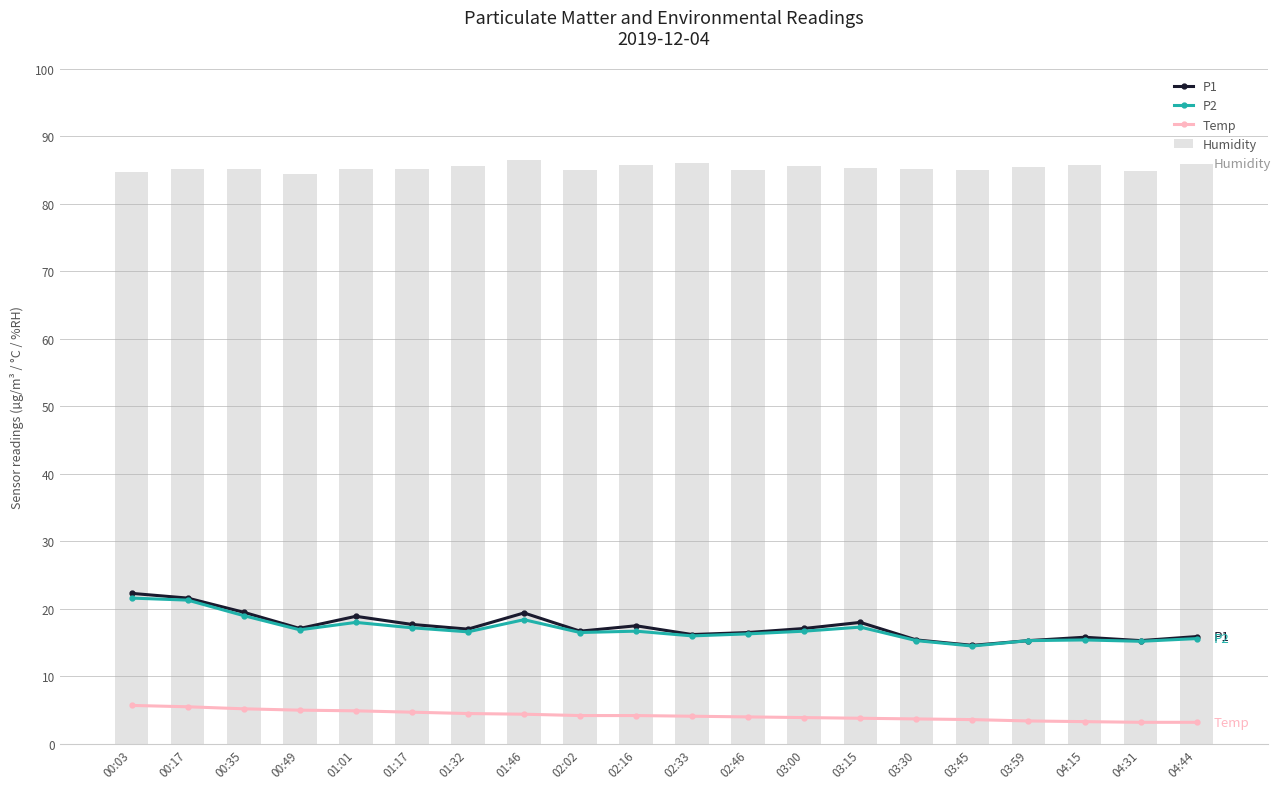

The value of P1 at 00:03 is 11.1. True or false?

False